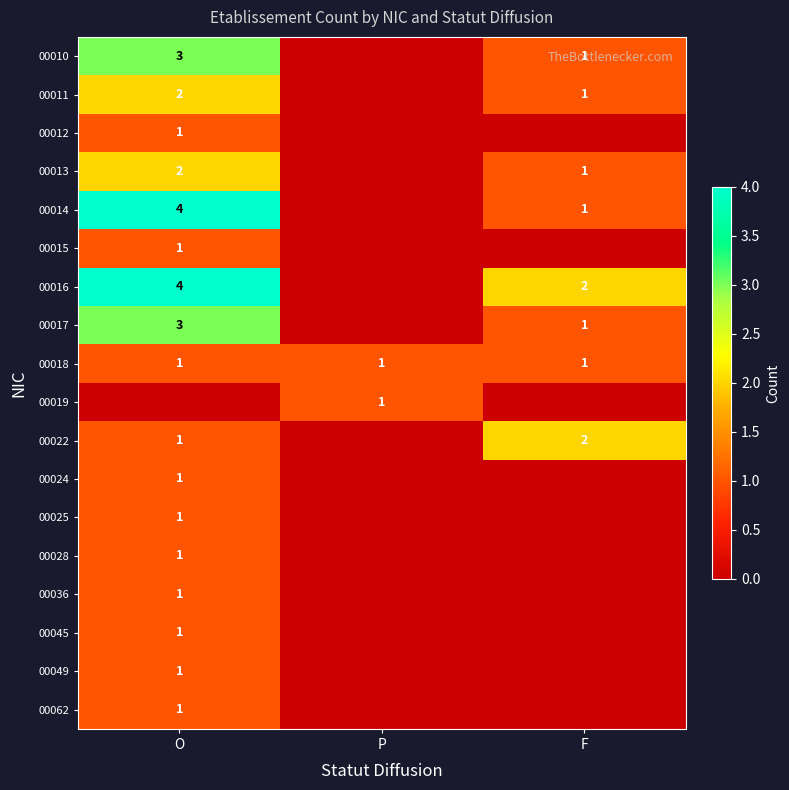

The 00016 series shows 4 at O. True or false?

True